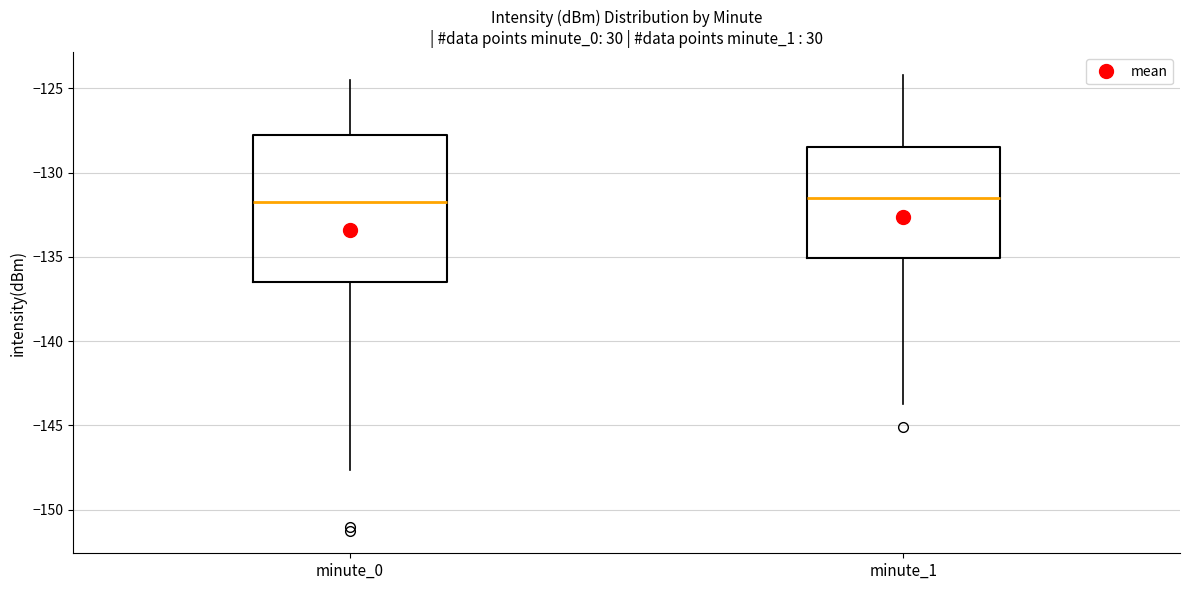

Which box is the tallest, from its lower edge to its upper edge?

minute_0